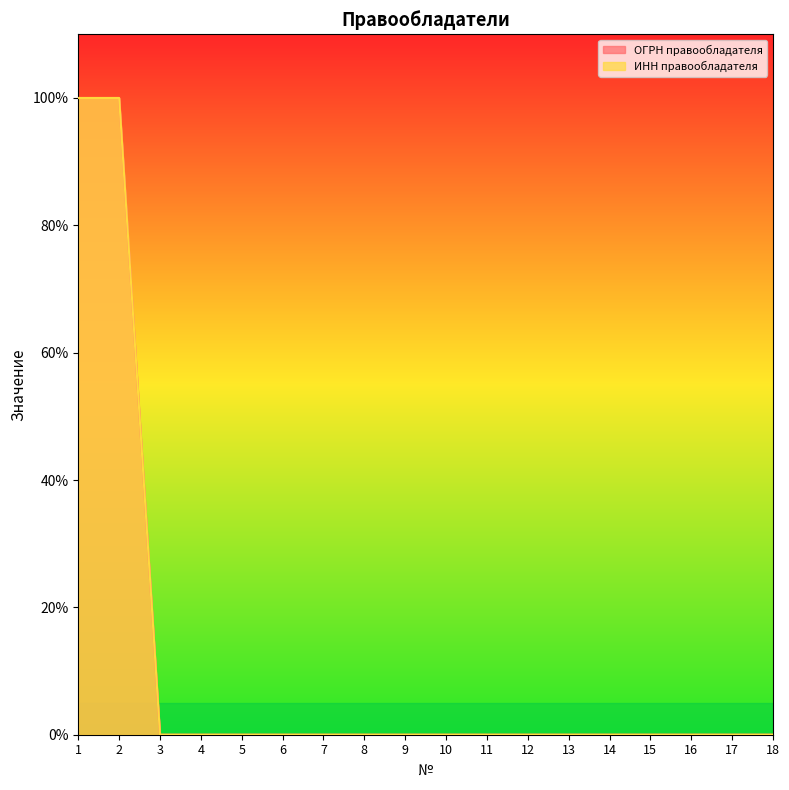

True or false: ОГРН правообладателя and ИНН правообладателя intersect in this chart.

False